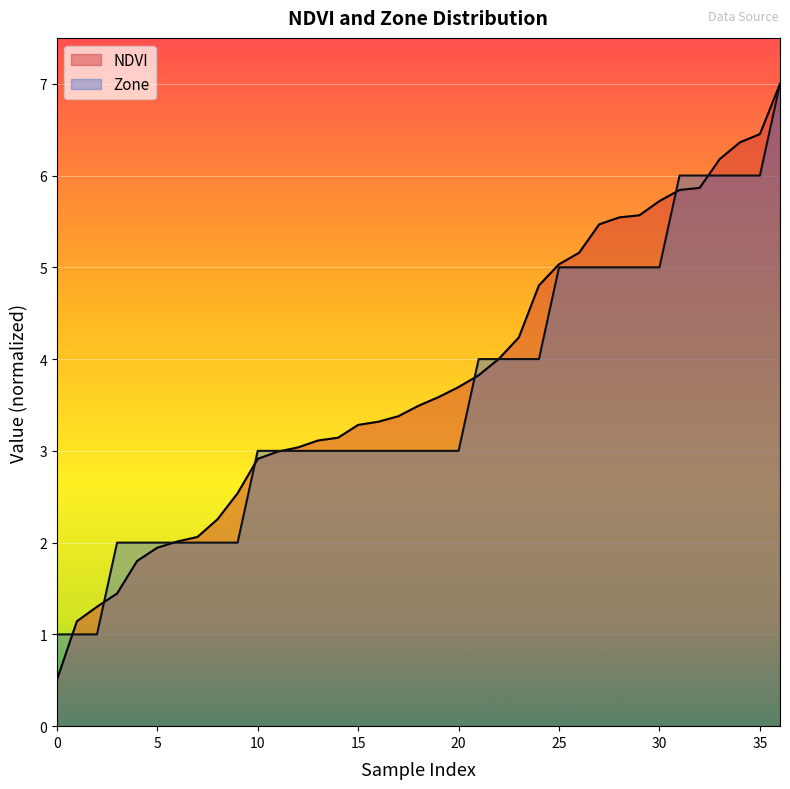

What is the sum of all NDVI values?

140.0